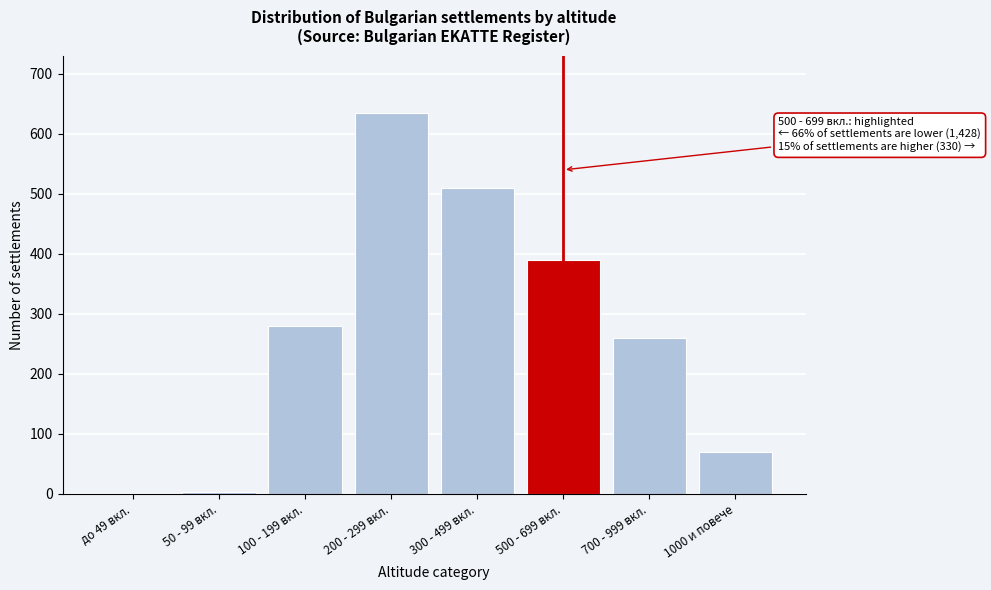

Reading right to left, transcribe all the data shown in this chart.

1000 и повече=70	700 - 999 вкл.=260	500 - 699 вкл.=390	300 - 499 вкл.=510	200 - 299 вкл.=635	100 - 199 вкл.=280	50 - 99 вкл.=3	до 49 вкл.=0